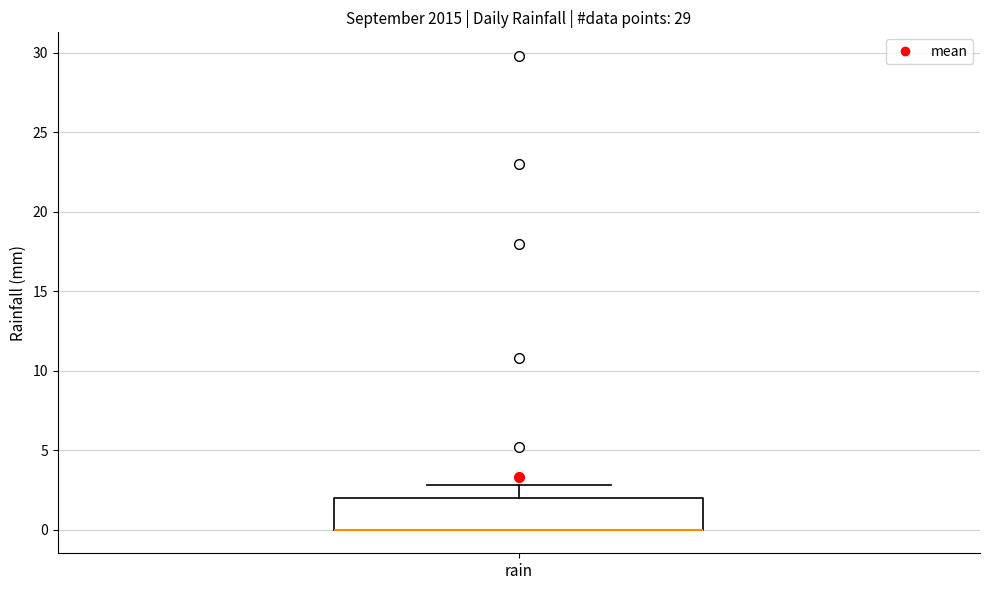

Transcribe this box plot: give where the median line is, the range the box spans, and where the two whiskers end, as read against the y-axis. The values are not printed on the chart, so give them approximately, as read against the axis.

median 0 (drawn on the box's lower edge), box 0 to 2, whiskers 0 to 3